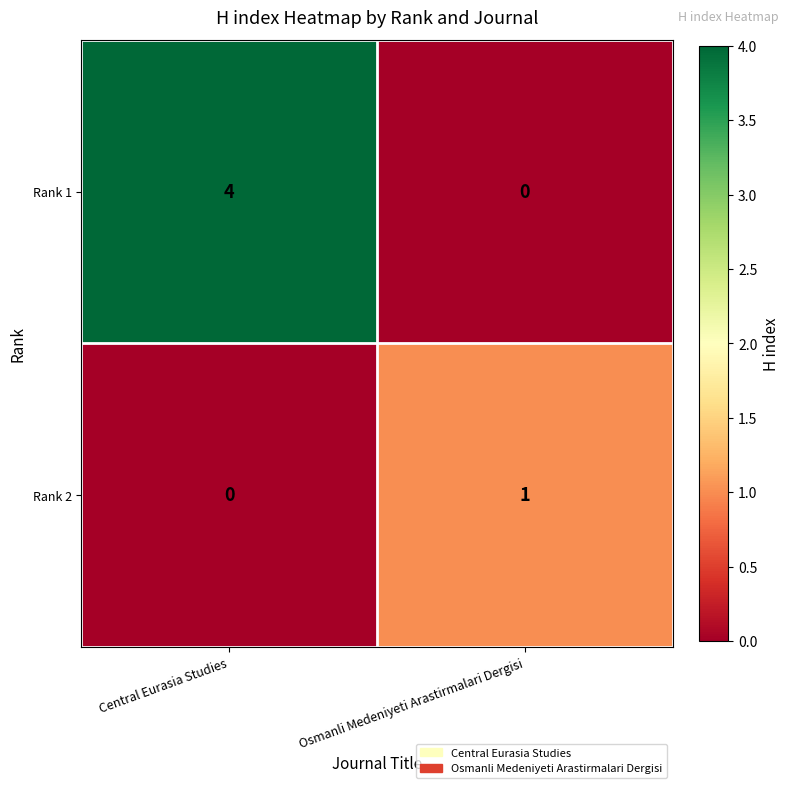

What is the difference between the highest and lowest values at Central Eurasia Studies?

4